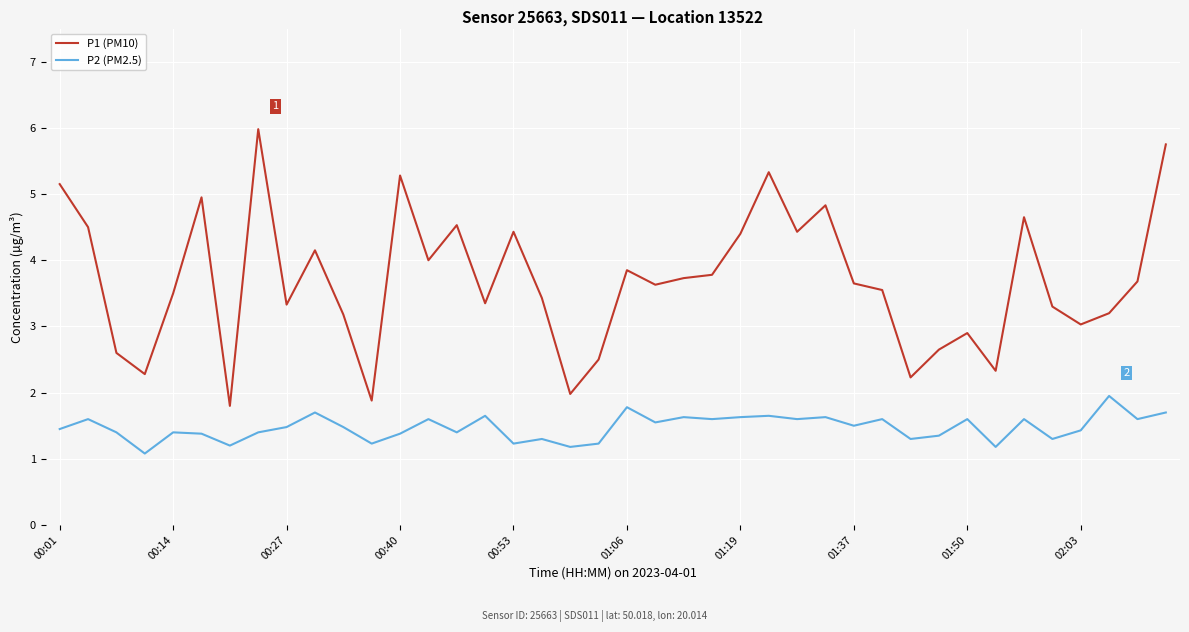

Which series has the largest range (max minus min)?

P1 (PM10)